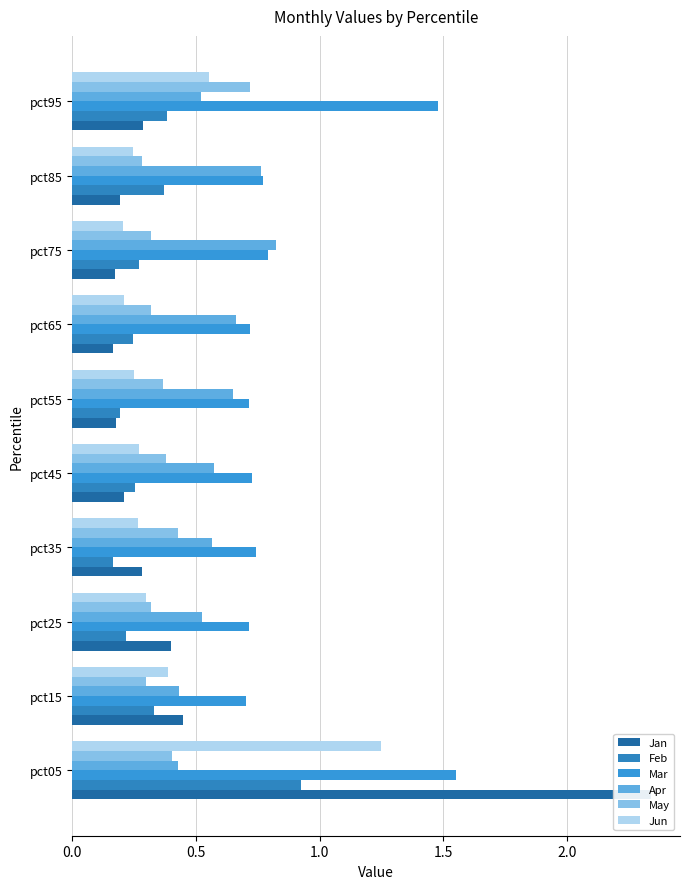

Is it true that May equals 0.1 at pct45?

False